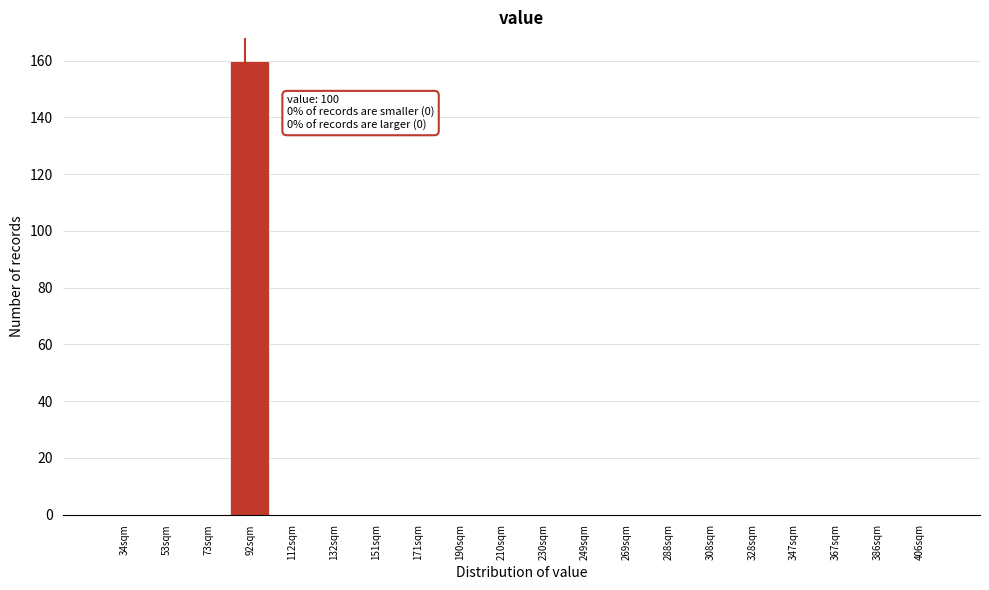

Reading left to right, list all the values displayed in this chart.

34sqm=0	53sqm=0	73sqm=0	92sqm=160	112sqm=0	132sqm=0	151sqm=0	171sqm=0	190sqm=0	210sqm=0	230sqm=0	249sqm=0	269sqm=0	288sqm=0	308sqm=0	328sqm=0	347sqm=0	367sqm=0	386sqm=0	406sqm=0